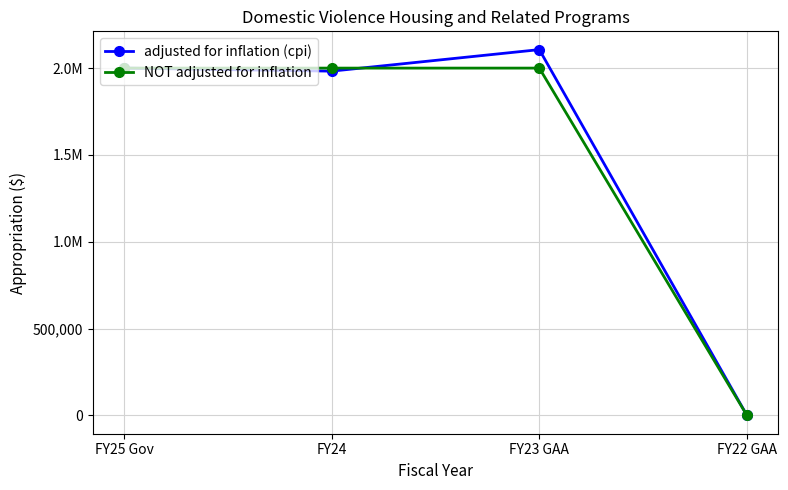

At which category does adjusted for inflation (cpi) reach its first local peak?

FY23 GAA